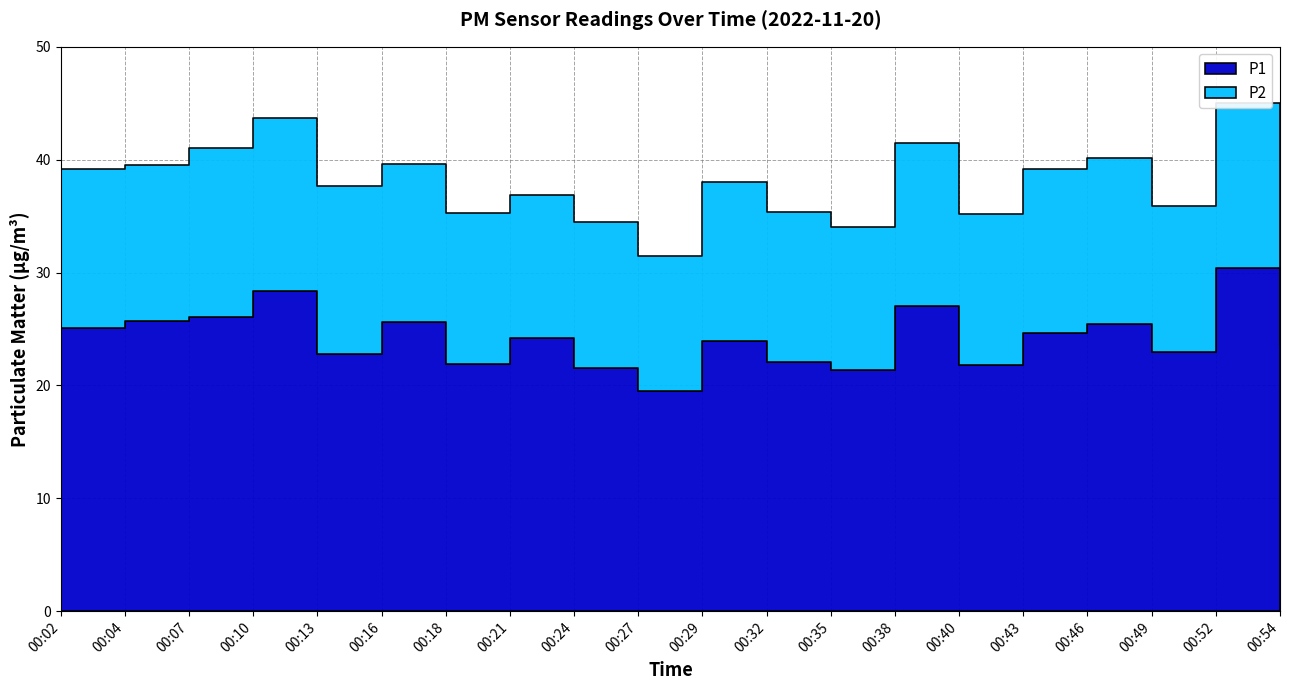

True or false: P1 and P2 cross at least once.

False